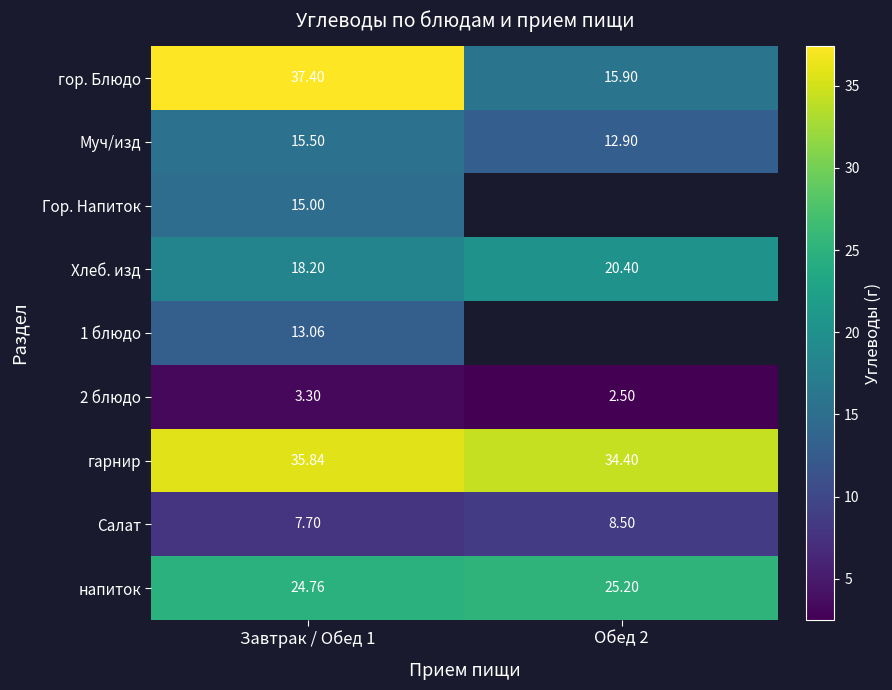

Count the number of data series in this chart.

9